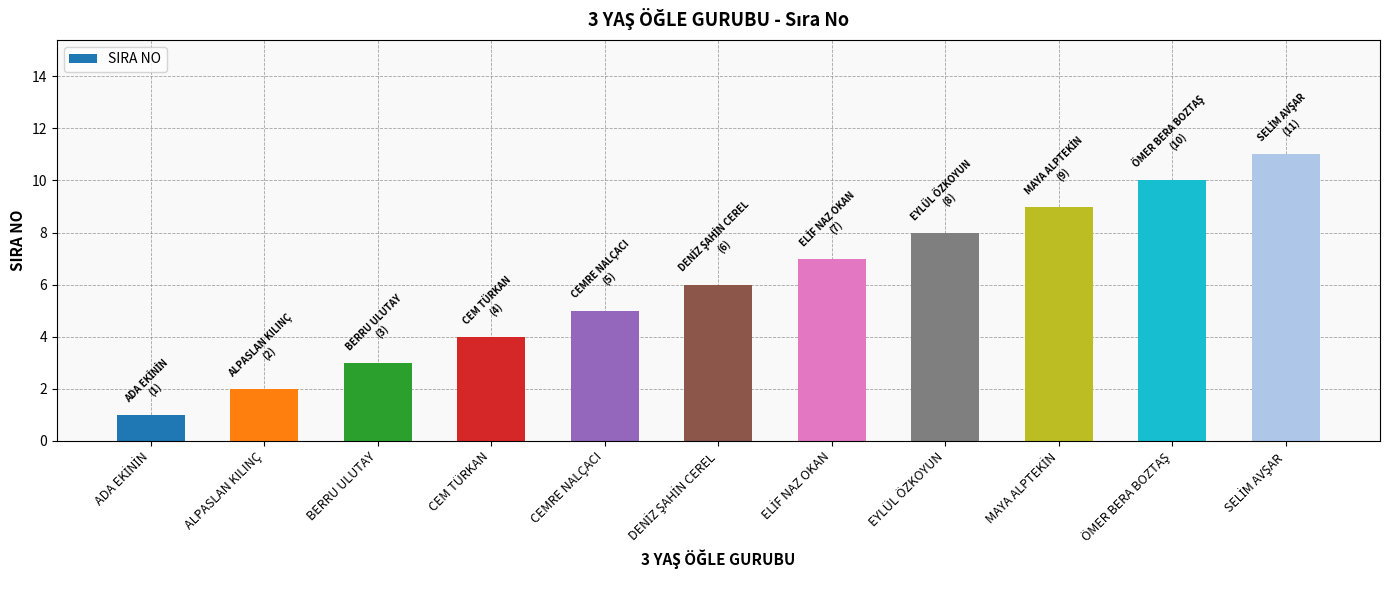

What is the value of the 5th bar from the left?

5